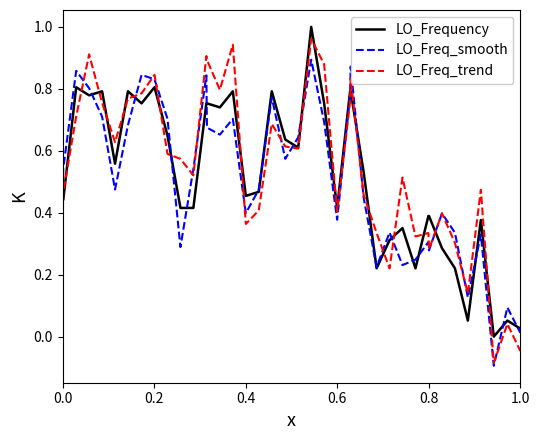

Which series has the widest spread of values?

LO_Freq_trend